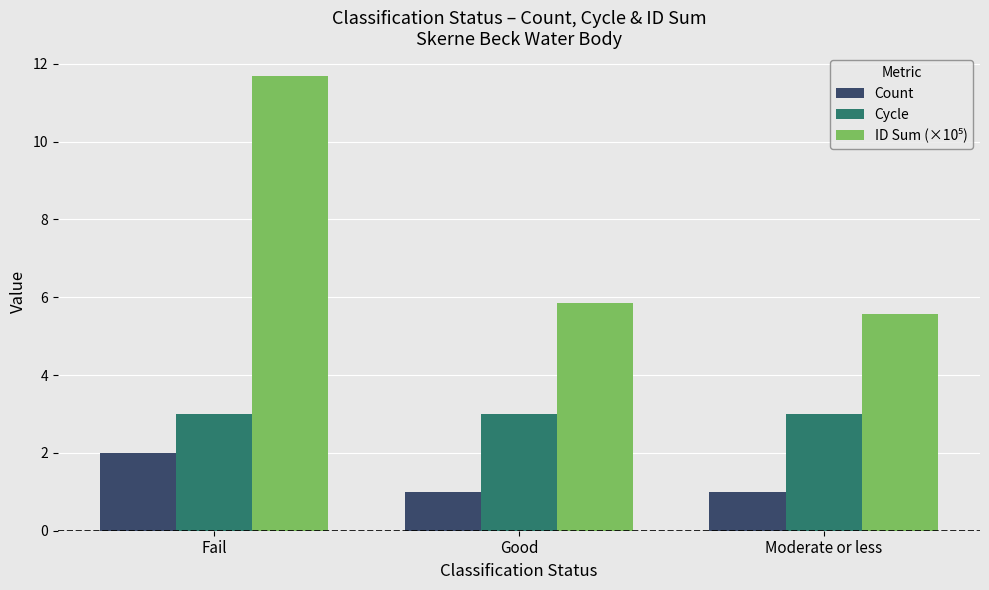

How many categories are shown in the chart?

3